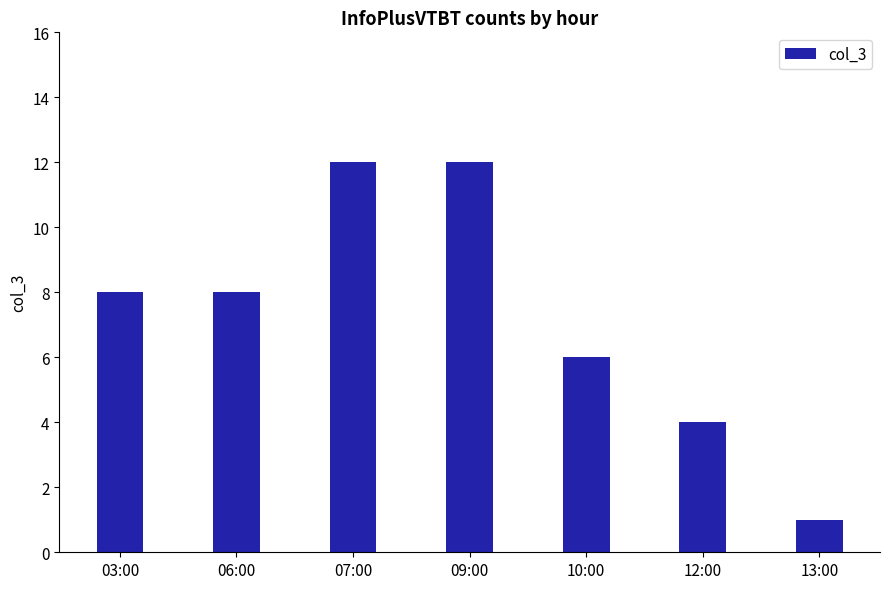

How many bars are there in total?

7